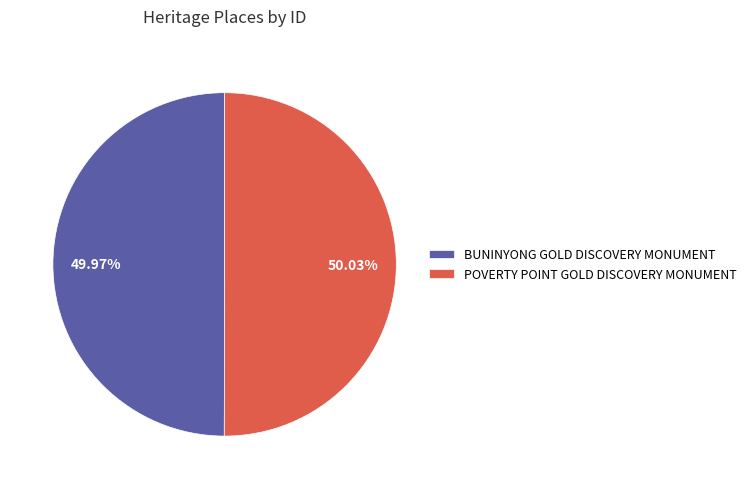

Do BUNINYONG GOLD DISCOVERY MONUMENT and POVERTY POINT GOLD DISCOVERY MONUMENT together represent more than half of the pie?

Yes